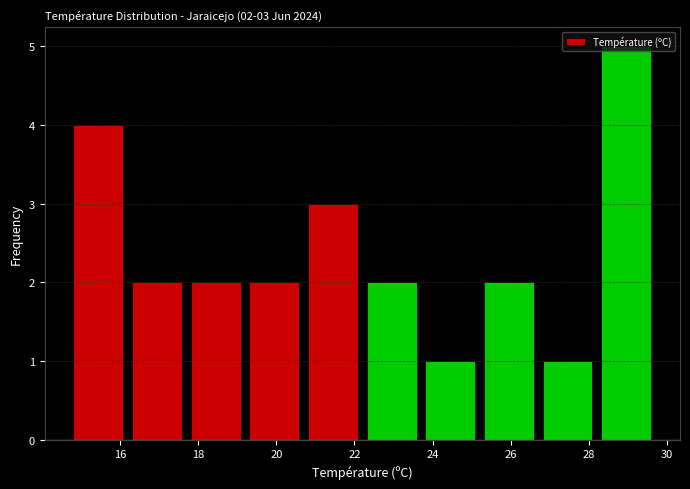

Over which range of the x-axis is the bar tallest?

28.2 to 29.7